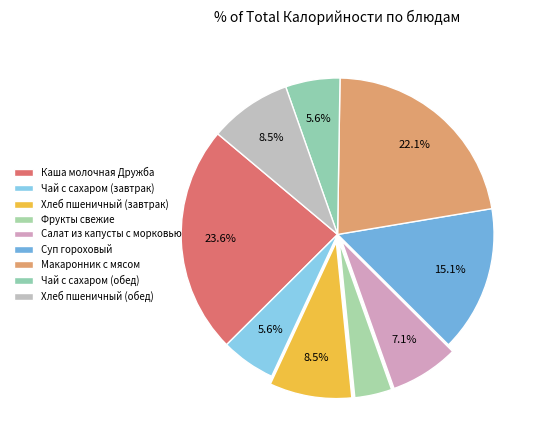

What is the change in value from Каша молочная Дружба to Фрукты свежие?

-226.0